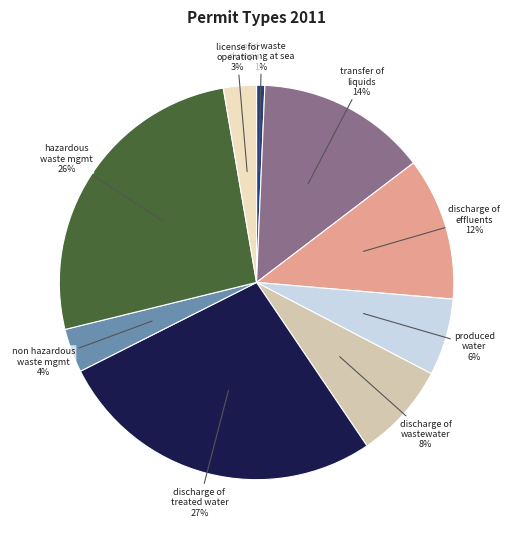

How many slices are in this pie chart?

9